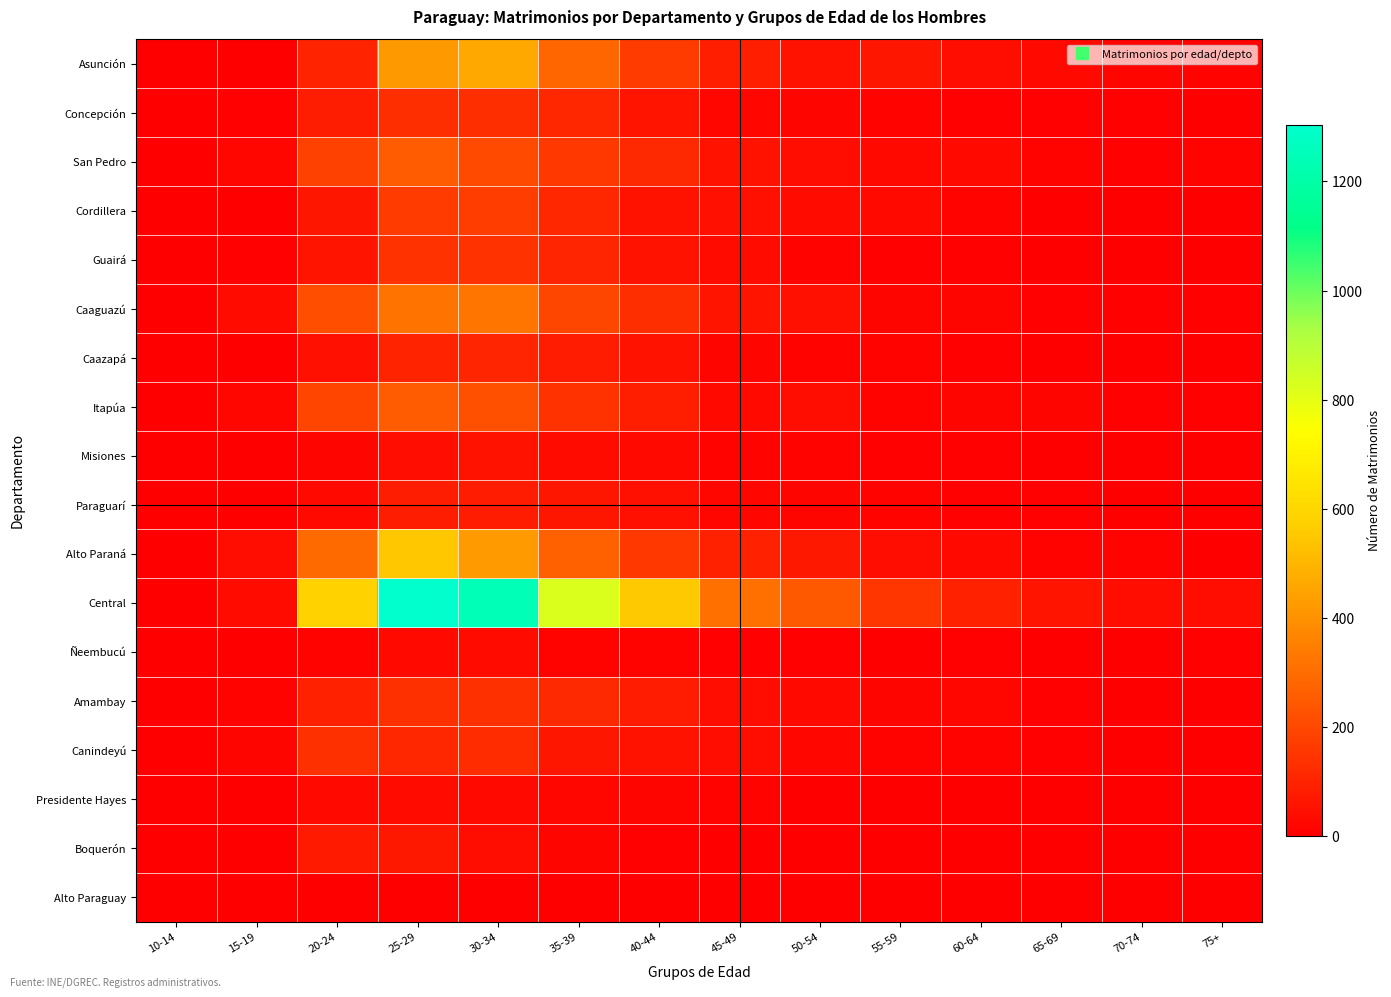

Reading left to right, transcribe all the data shown in this chart.

Asunción: 10-14=0	15-19=4	20-24=101	25-29=420	30-34=465	35-39=284	40-44=168	45-49=90	50-54=56	55-59=65	60-64=38	65-69=29	70-74=17	75+=14
Concepción: 10-14=0	15-19=9	20-24=85	25-29=131	30-34=132	35-39=109	40-44=61	45-49=24	50-54=17	55-59=12	60-64=7	65-69=9	70-74=7	75+=3
San Pedro: 10-14=0	15-19=23	20-24=183	25-29=254	30-34=204	35-39=156	40-44=115	45-49=52	50-54=37	55-59=30	60-64=27	65-69=12	70-74=8	75+=14
Cordillera: 10-14=0	15-19=5	20-24=64	25-29=165	30-34=170	35-39=110	40-44=55	45-49=47	50-54=33	55-59=28	60-64=12	65-69=4	70-74=1	75+=3
Guairá: 10-14=0	15-19=6	20-24=58	25-29=142	30-34=142	35-39=104	40-44=55	45-49=34	50-54=13	55-59=8	60-64=7	65-69=5	70-74=1	75+=1
Caaguazú: 10-14=0	15-19=35	20-24=217	25-29=319	30-34=323	35-39=196	40-44=128	45-49=60	50-54=48	55-59=18	60-64=16	65-69=9	70-74=8	75+=8
Caazapá: 10-14=0	15-19=5	20-24=50	25-29=100	30-34=105	35-39=81	40-44=51	45-49=17	50-54=14	55-59=11	60-64=6	65-69=1	70-74=2	75+=2
Itapúa: 10-14=0	15-19=22	20-24=192	25-29=253	30-34=220	35-39=139	40-44=87	45-49=28	50-54=40	55-59=11	60-64=17	65-69=16	70-74=7	75+=7
Misiones: 10-14=0	15-19=2	20-24=20	25-29=42	30-34=51	35-39=34	40-44=29	45-49=11	50-54=13	55-59=6	60-64=6	65-69=1	70-74=1	75+=2
Paraguarí: 10-14=0	15-19=4	20-24=30	25-29=85	30-34=81	35-39=66	40-44=46	45-49=24	50-54=18	55-59=12	60-64=7	65-69=6	70-74=4	75+=1
Alto Paraná: 10-14=0	15-19=42	20-24=291	25-29=548	30-34=427	35-39=266	40-44=153	45-49=92	50-54=68	55-59=36	60-64=29	65-69=12	70-74=13	75+=3
Central: 10-14=0	15-19=31	20-24=584	25-29=1304	30-34=1246	35-39=821	40-44=552	45-49=309	50-54=247	55-59=149	60-64=96	65-69=58	70-74=43	75+=41
Ñeembucú: 10-14=0	15-19=0	20-24=12	25-29=28	30-34=33	35-39=12	40-44=14	45-49=10	50-54=8	55-59=5	60-64=10	65-69=5	70-74=3	75+=6
Amambay: 10-14=0	15-19=13	20-24=95	25-29=136	30-34=134	35-39=113	40-44=79	45-49=39	50-54=26	55-59=20	60-64=21	65-69=6	70-74=1	75+=5
Canindeyú: 10-14=0	15-19=20	20-24=135	25-29=108	30-34=123	35-39=62	40-44=52	45-49=41	50-54=24	55-59=13	60-64=11	65-69=6	70-74=2	75+=2
Presidente Hayes: 10-14=0	15-19=5	20-24=30	25-29=35	30-34=28	35-39=22	40-44=17	45-49=13	50-54=4	55-59=3	60-64=4	65-69=1	70-74=0	75+=3
Boquerón: 10-14=0	15-19=0	20-24=74	25-29=68	30-34=37	35-39=16	40-44=10	45-49=5	50-54=1	55-59=1	60-64=3	65-69=0	70-74=3	75+=2
Alto Paraguay: 10-14=0	15-19=0	20-24=1	25-29=2	30-34=0	35-39=1	40-44=0	45-49=0	50-54=0	55-59=0	60-64=0	65-69=0	70-74=0	75+=0